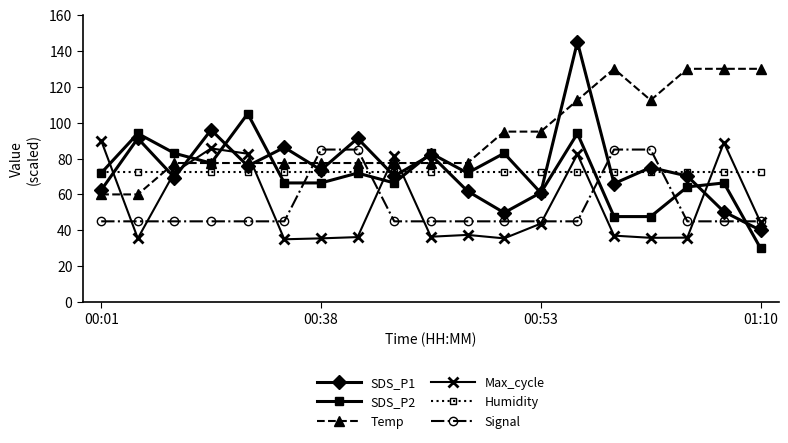

Which series has the widest spread of values?

SDS_P1